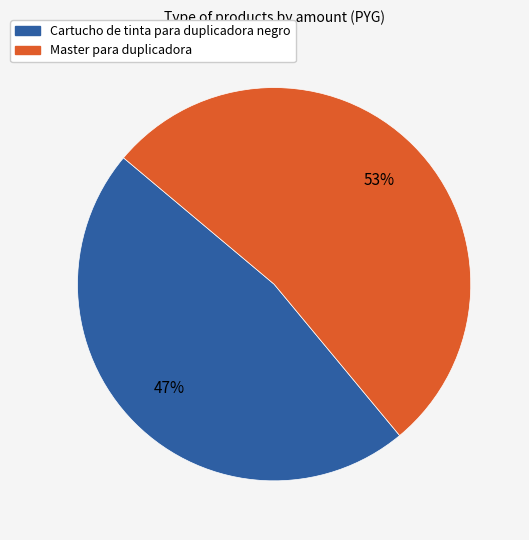

To the nearest percent, what is the difference between the Cartucho de tinta para duplicadora negro and Master para duplicadora slice percentages?

6%